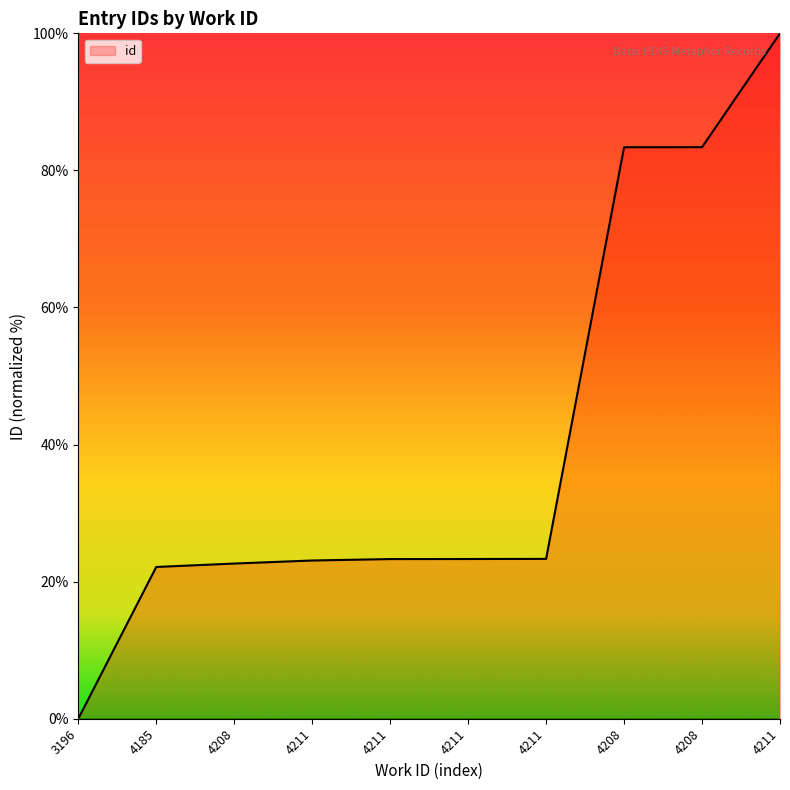

Is this an area chart (filled region under the line)?

Yes